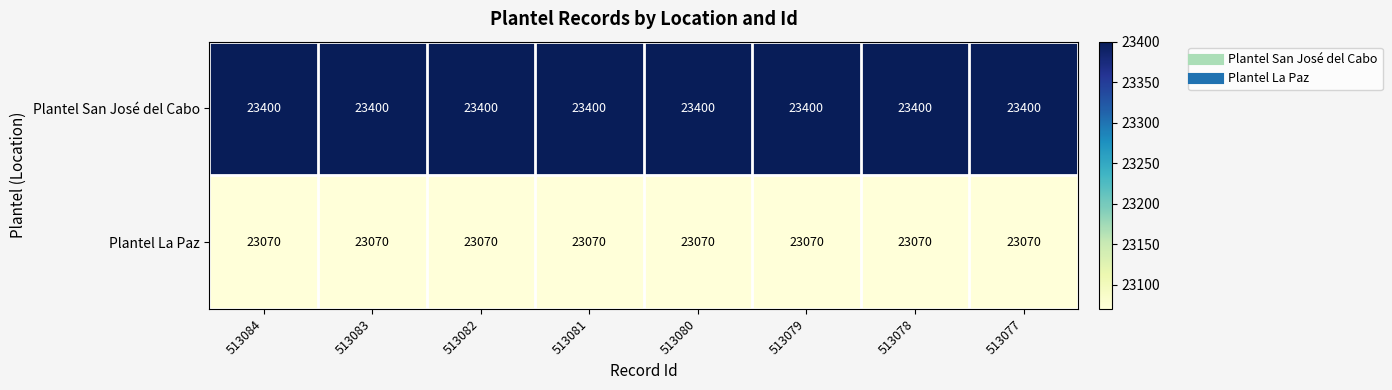

Rank the series at 513077 from highest to lowest value.

Plantel San José del Cabo, Plantel La Paz